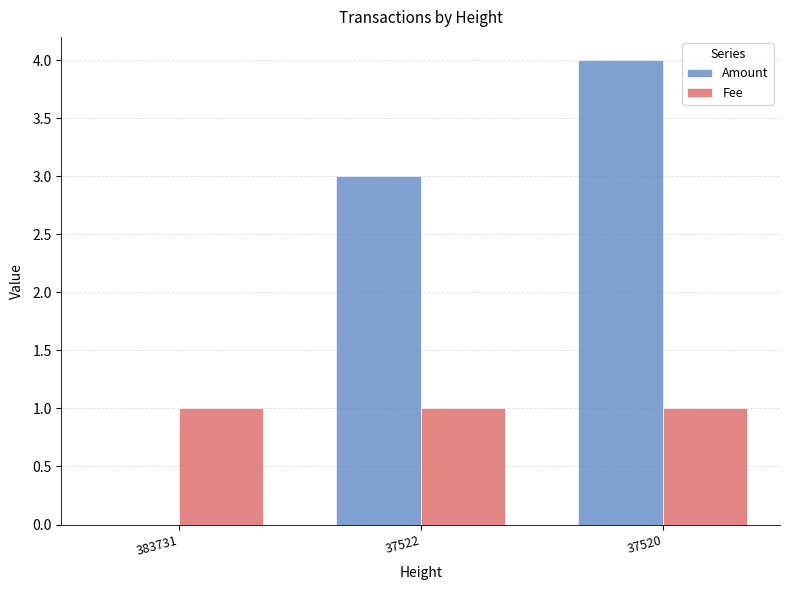

What is the greatest value displayed?

4